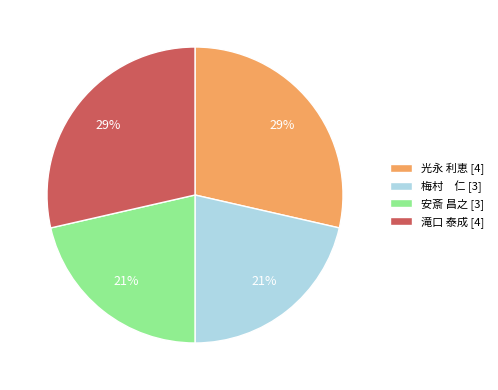

The 光永 利恵 slice represents 23% of the pie. True or false?

False